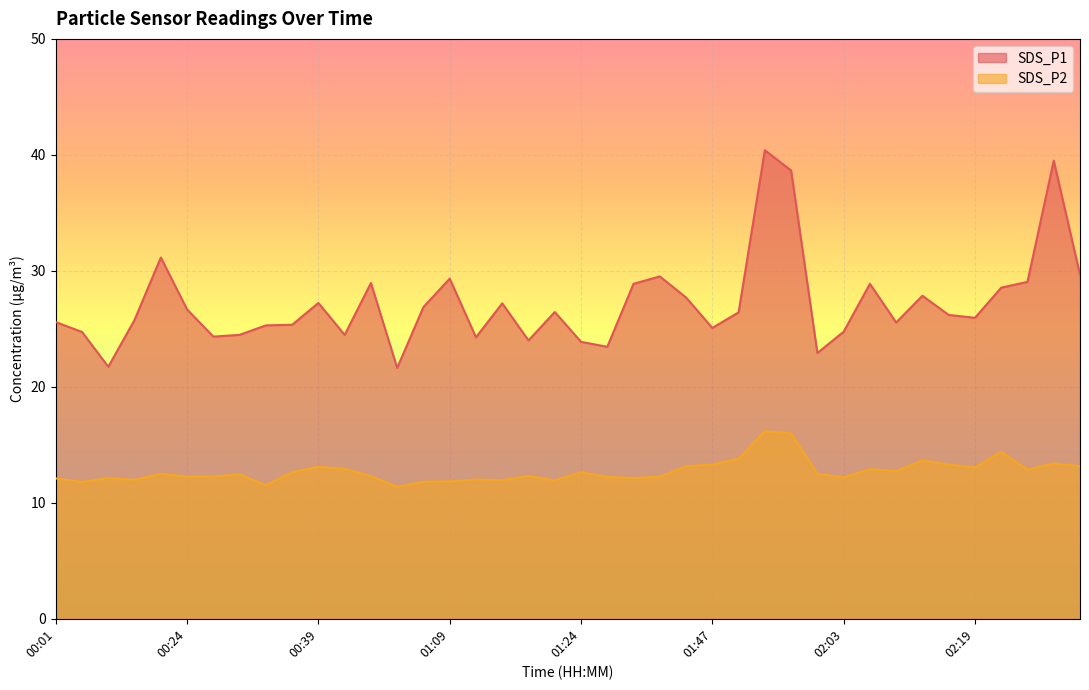

Count the number of categories in the chart.

40